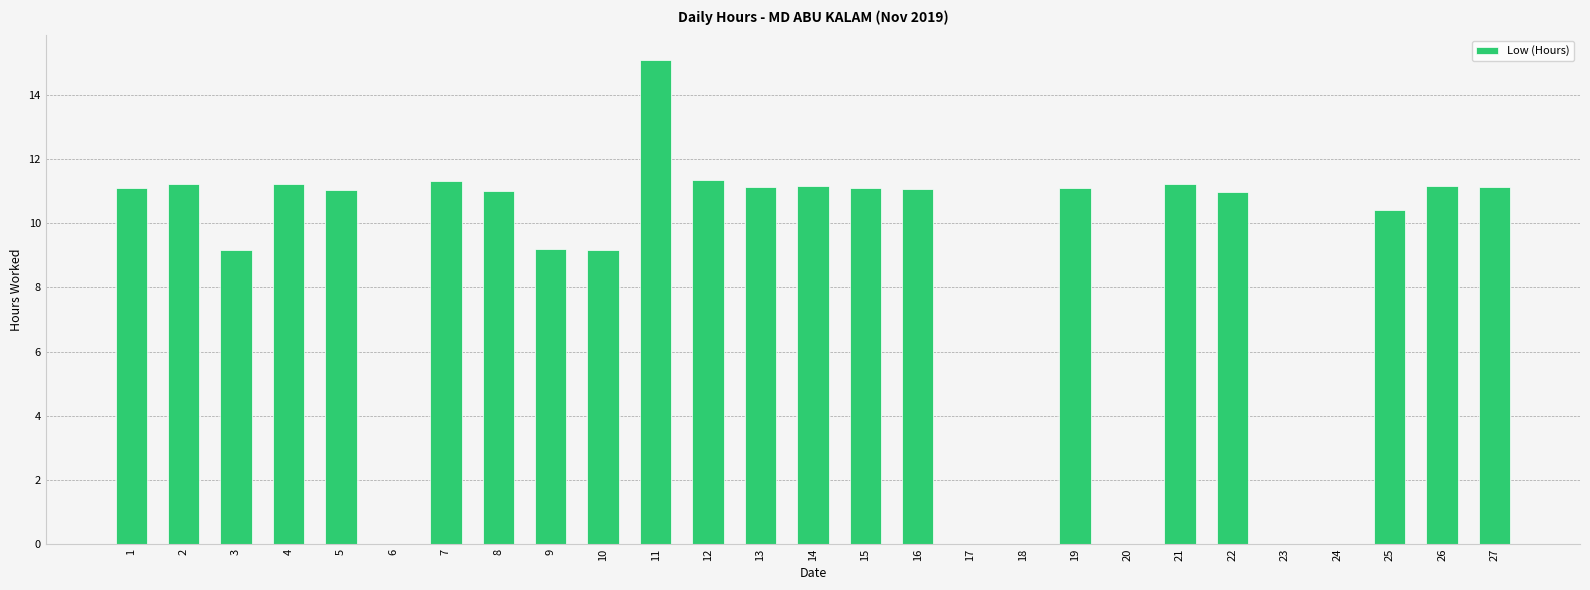

Between 18 and 26, which is larger?

26